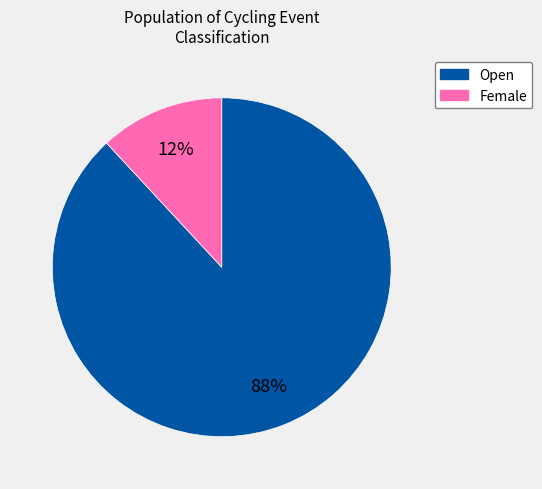

To the nearest percent, what is the average slice percentage?

50%